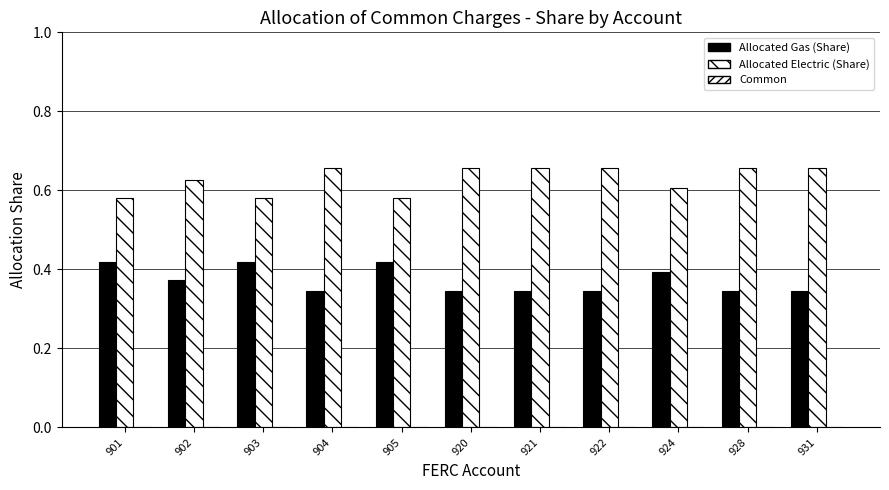

What is the total value across all series at 905?

1.0